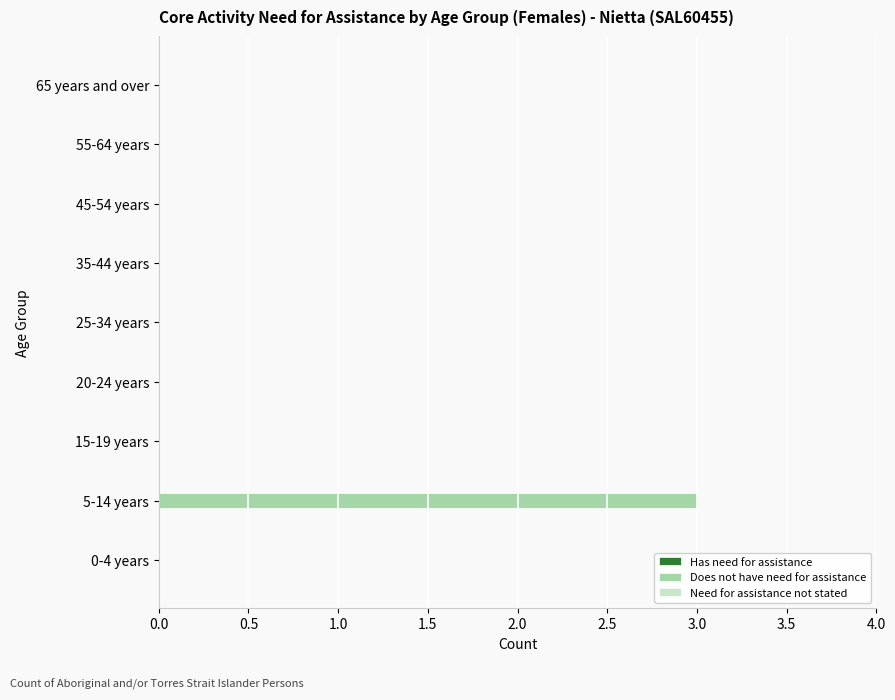

Reading top to bottom, what are all the values shown in this chart?

65 years and over=0	55-64 years=0	45-54 years=0	35-44 years=0	25-34 years=0	20-24 years=0	15-19 years=0	5-14 years=3	0-4 years=0